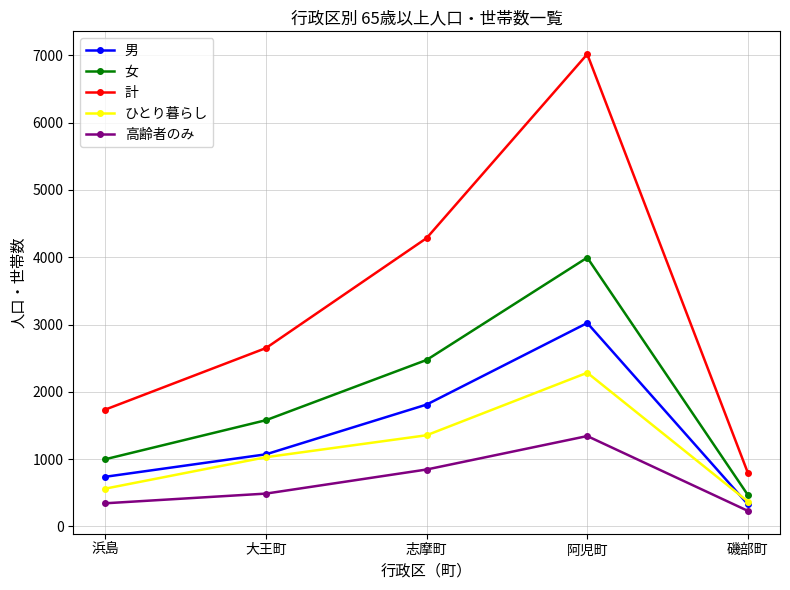

How many distinct data groups are displayed?

5